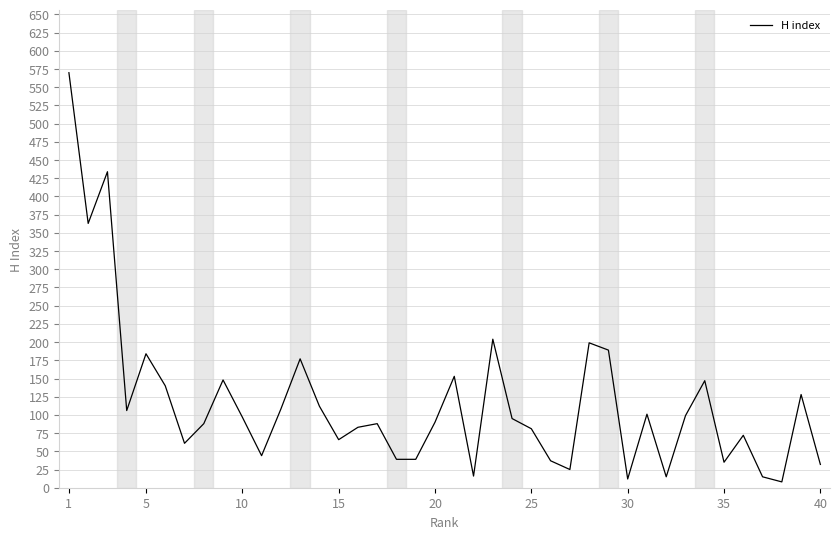

What is the greatest value displayed?

570